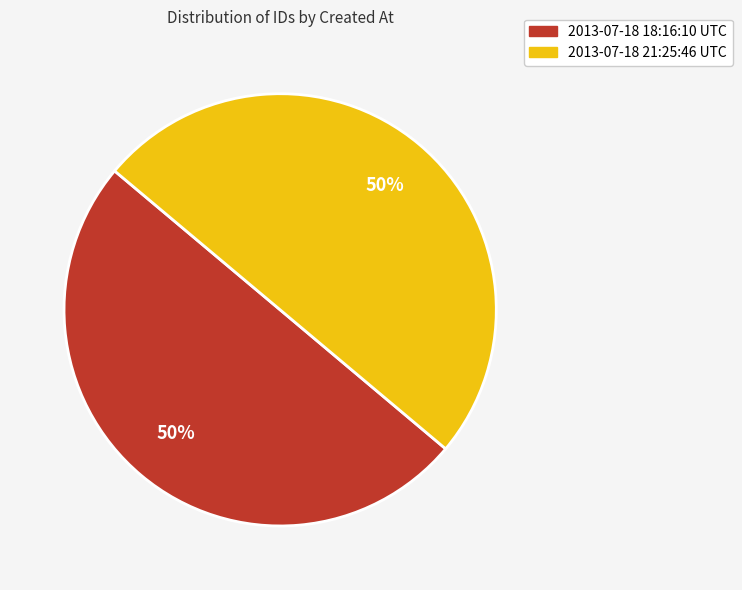

How many slices are in this pie chart?

2